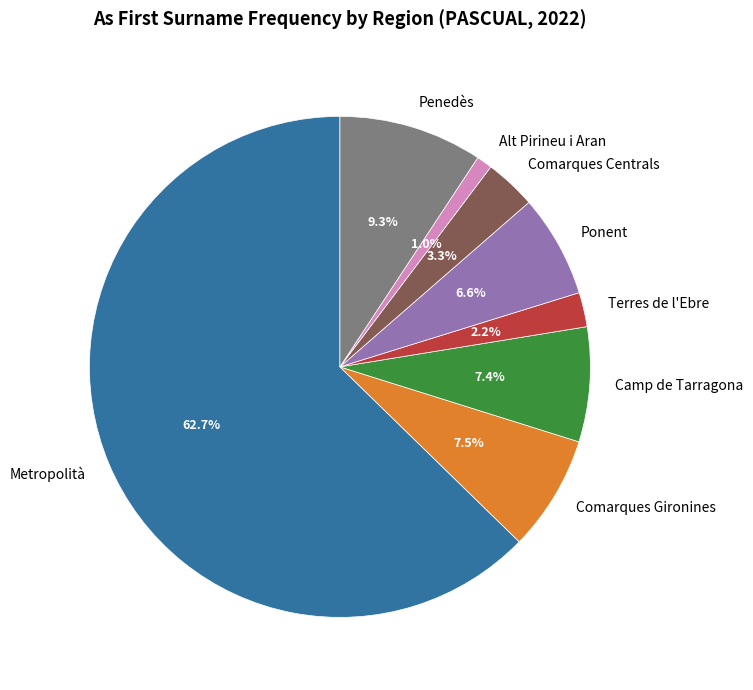

To the nearest percent, what portion does Metropolità represent?

63%